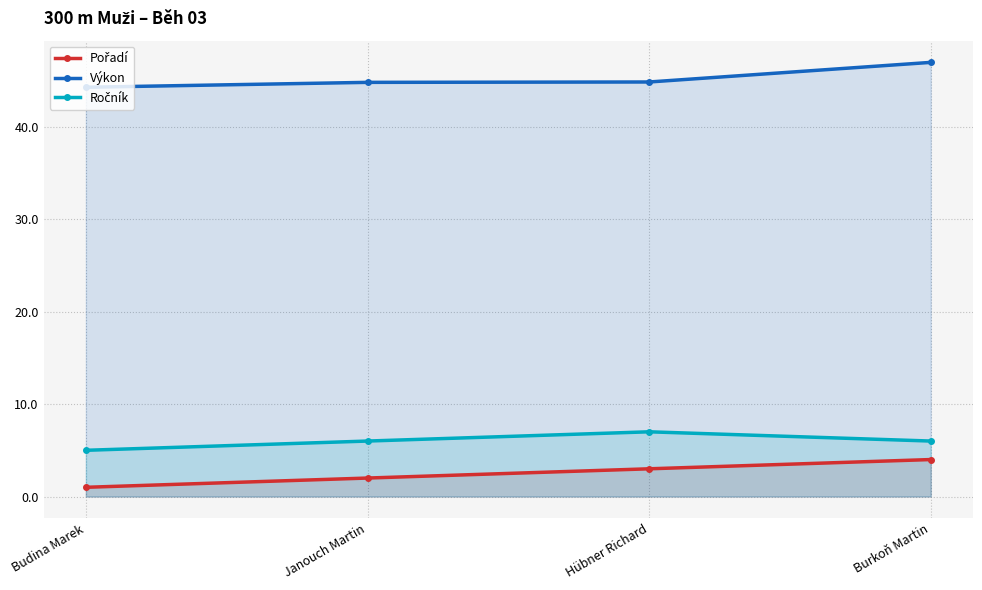

Reading left to right, extract all data points from this chart.

Pořadí: Budina Marek=1.0	Janouch Martin=2.0	Hübner Richard=3.0	Burkoň Martin=4.0
Výkon: Budina Marek=44.2	Janouch Martin=44.8	Hübner Richard=44.8	Burkoň Martin=46.9
Ročník: Budina Marek=5.0	Janouch Martin=6.0	Hübner Richard=7.0	Burkoň Martin=6.0